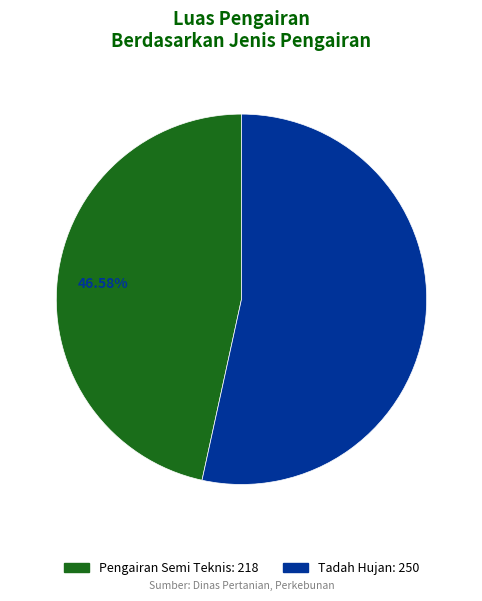

What portion of the pie excludes Tadah Hujan?

46.6%